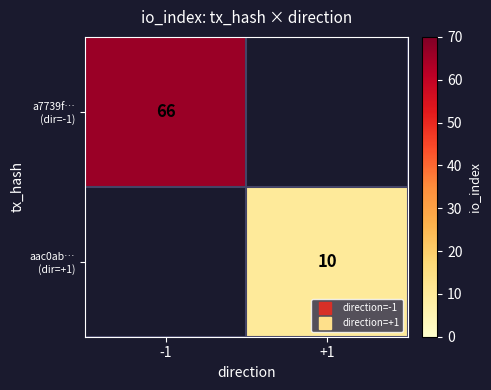

Where is a7739f… (dir=-1) nearest to the value 66?

-1